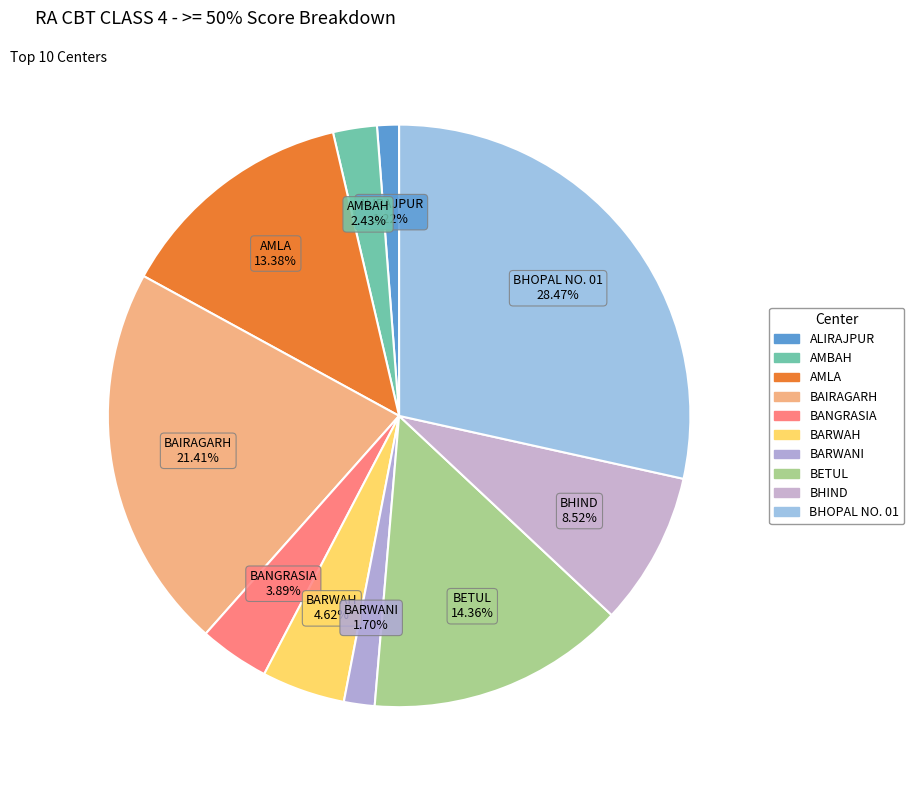

What is the largest slice in the pie chart?

BHOPAL NO. 01